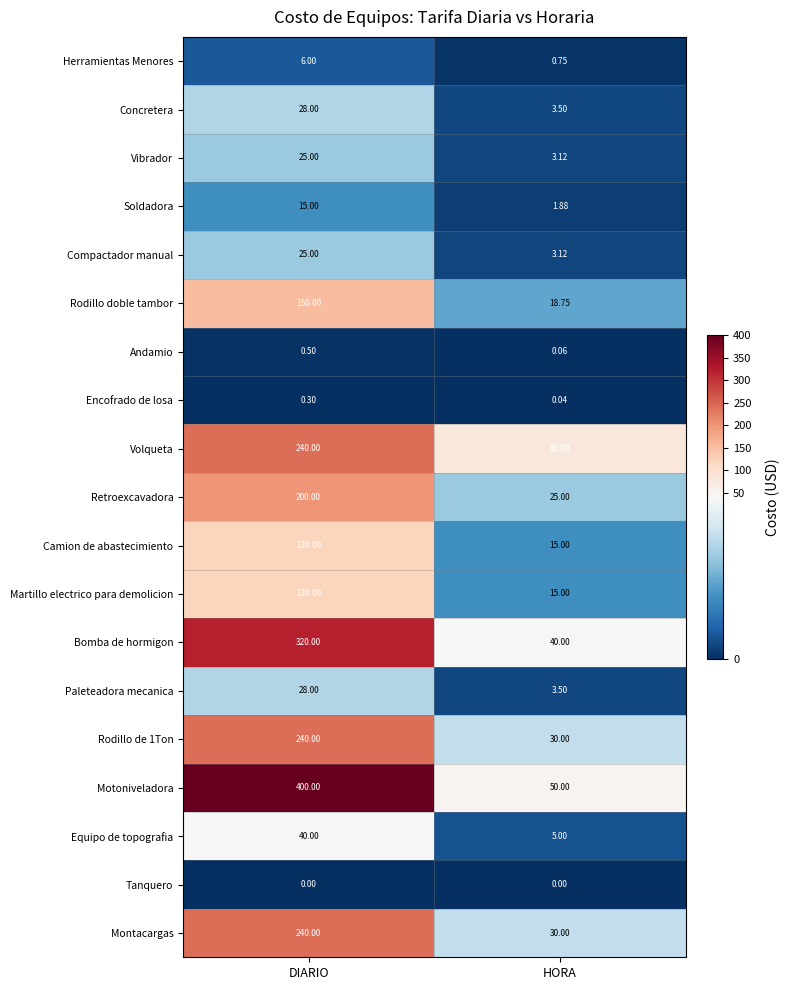

At how many categories does at least one series exceed 12?

2